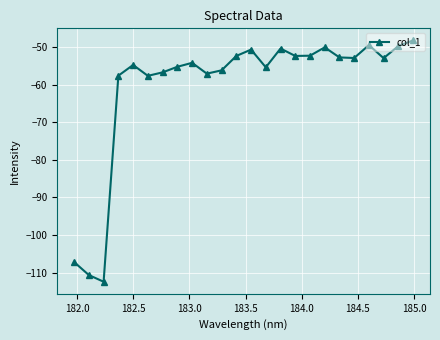

How many interior local valleys (lower than both neighbors) does the data have?

7